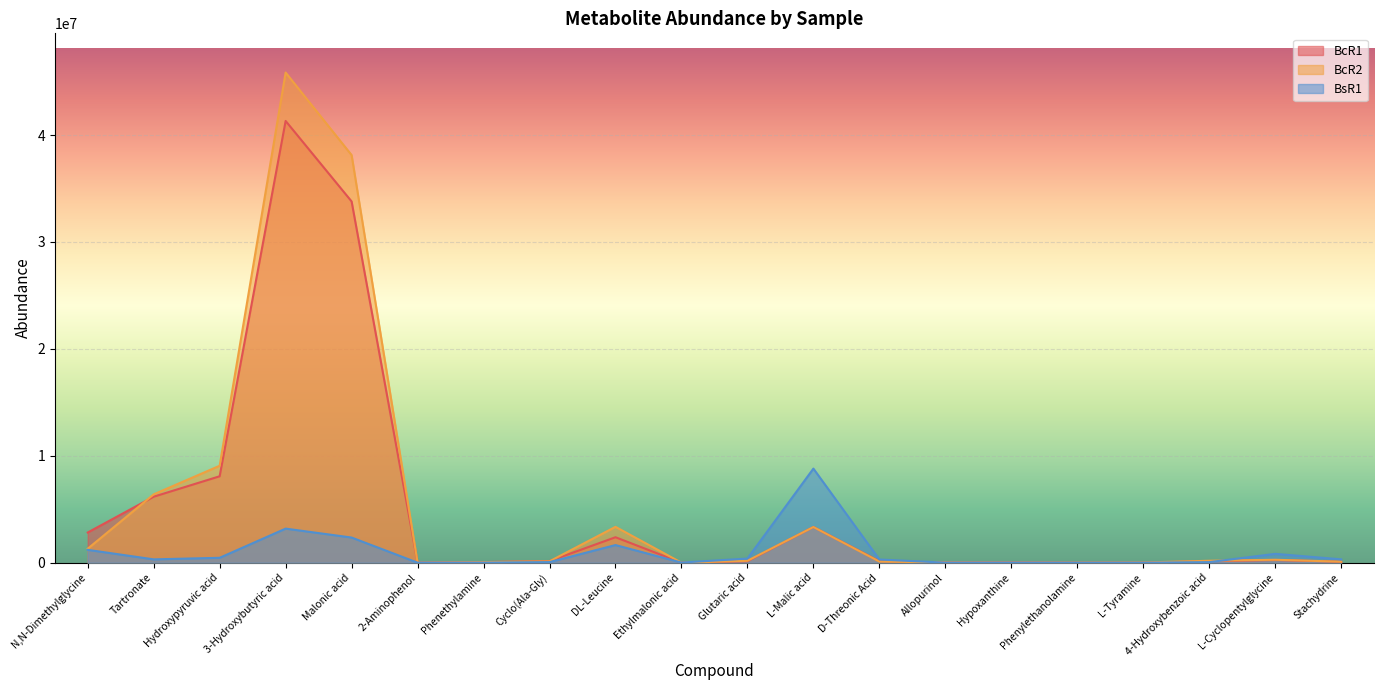

Reading left to right, extract all data points from this chart.

BcR1: 2823300.0	6171600.0	8083500.0	41316000.0	33789000.0	7209.5	57654.0	148420.0	2380800.0	9.0	139570.0	3338600.0	137950.0	20297.0	29111.0	9.0	9.0	135430.0	254930.0	86194.0
BcR2: 1308900.0	6391500.0	9065900.0	45844000.0	38126000.0	2925.6	53674.0	128060.0	3352900.0	9.0	178400.0	3336000.0	107910.0	17572.0	14065.0	10066.0	16969.0	181570.0	275080.0	94712.0
BsR1: 1201600.0	312260.0	457720.0	3186500.0	2352600.0	3633.2	6262.9	55220.0	1649600.0	11553.0	387030.0	8799300.0	299040.0	3716.1	7919.7	9.0	9.0	52692.0	826740.0	313740.0